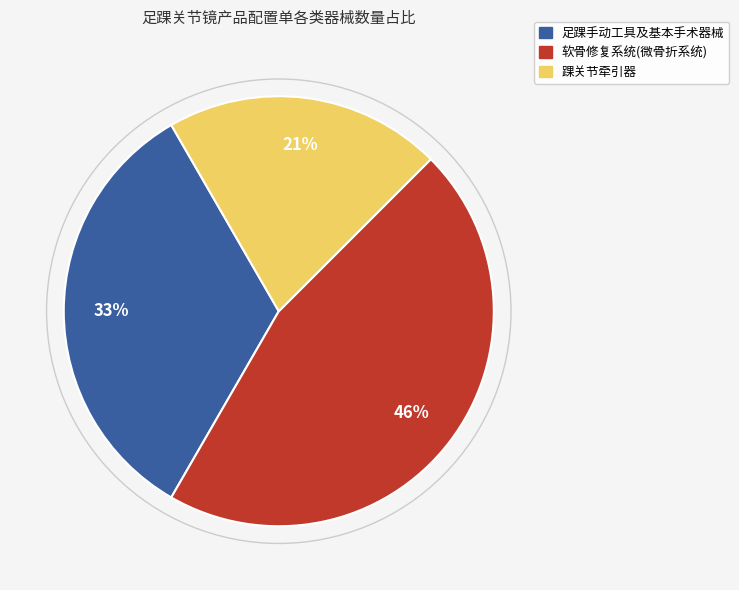

Rank the categories by value from lowest to highest.

踝关节牵引器, 足踝手动工具及基本手术器械, 软骨修复系统(微骨折系统)